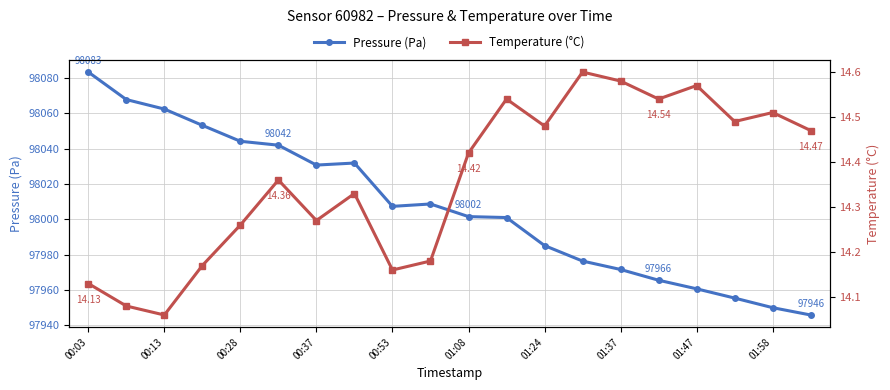

List the series in order of their peak value, lowest first.

Temperature (°C), Pressure (Pa)